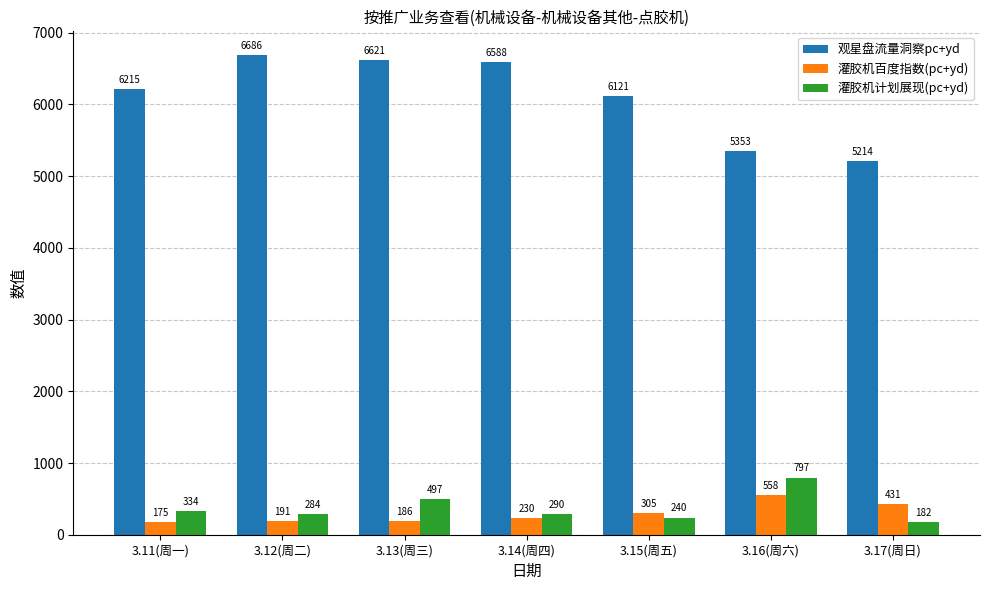

Reading left to right, what are all the values shown in this chart?

观星盘流量洞察pc+yd: 3.11(周一)=6215	3.12(周二)=6686	3.13(周三)=6621	3.14(周四)=6588	3.15(周五)=6121	3.16(周六)=5353	3.17(周日)=5214
灌胶机百度指数(pc+yd): 3.11(周一)=175	3.12(周二)=191	3.13(周三)=186	3.14(周四)=230	3.15(周五)=305	3.16(周六)=558	3.17(周日)=431
灌胶机计划展现(pc+yd): 3.11(周一)=334	3.12(周二)=284	3.13(周三)=497	3.14(周四)=290	3.15(周五)=240	3.16(周六)=797	3.17(周日)=182